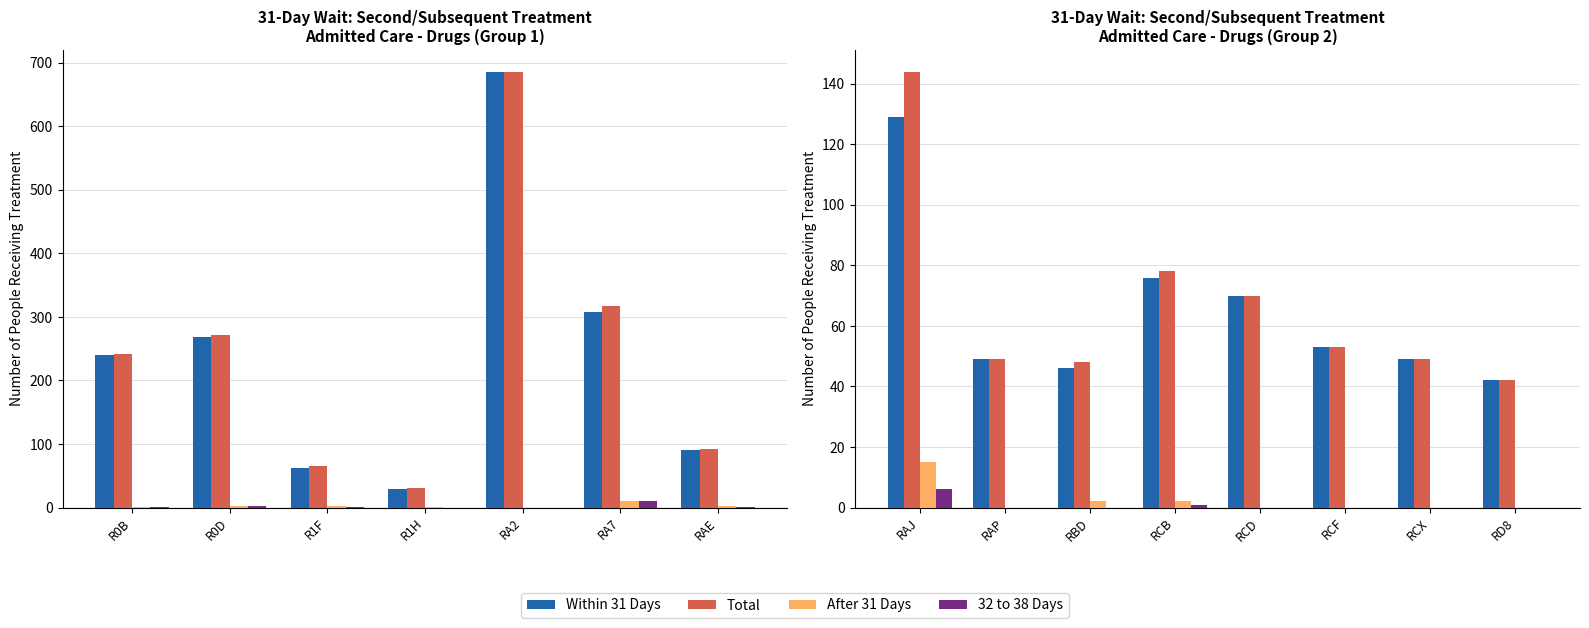

What is the difference between the maximum and minimum values in the After 31 Days series?

15